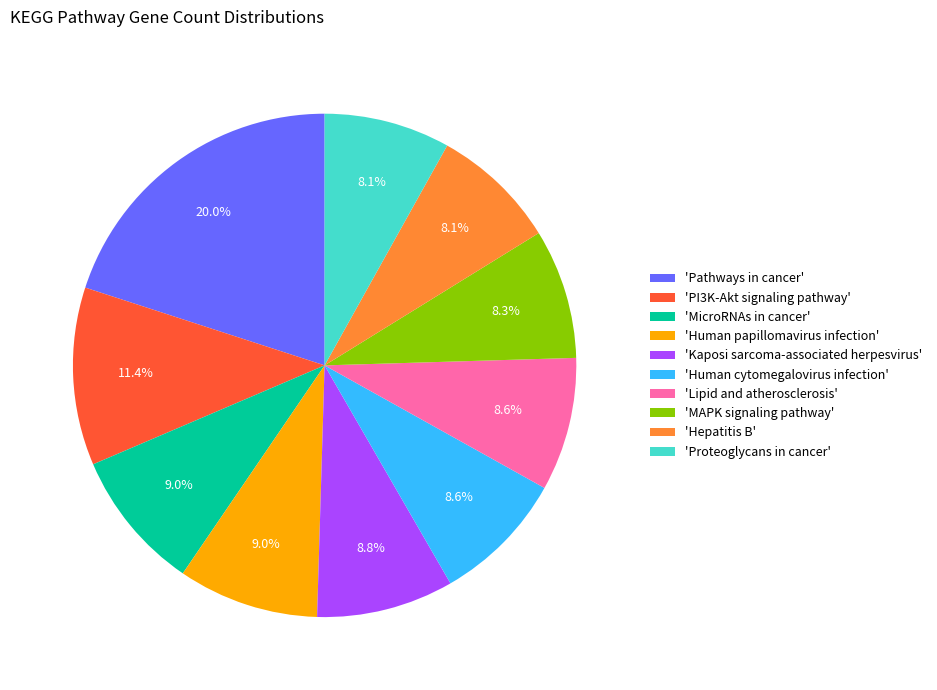

Is there a majority slice in this chart?

No